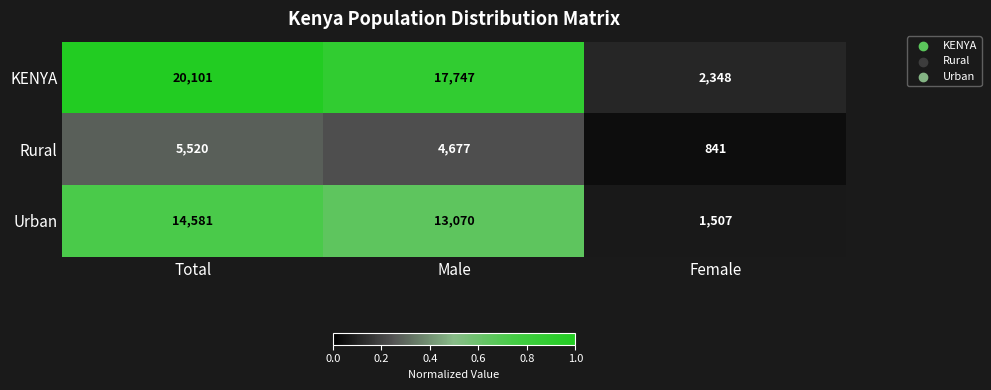

What is the total value across all series at Female?

4696